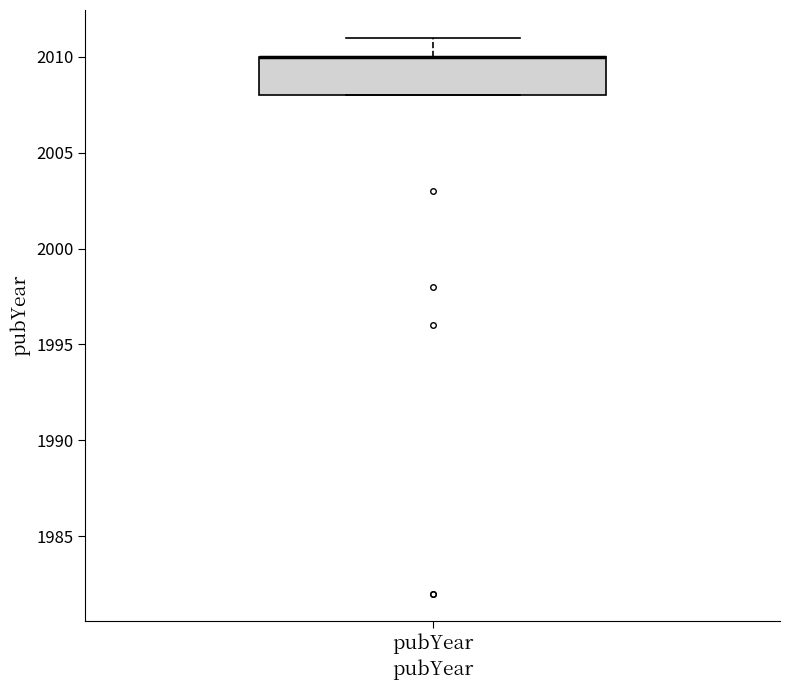

Where does the upper whisker of the box for pubYear end on the y-axis? The values are not printed on the chart, so give them approximately, as read against the axis.

2011